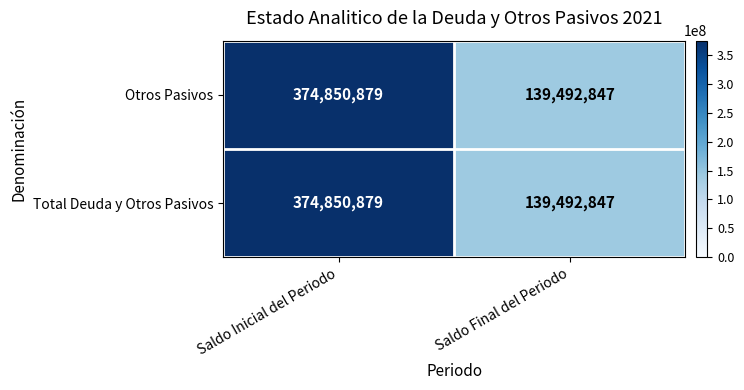

What is the difference between the maximum and minimum values in the Otros Pasivos series?

235358032